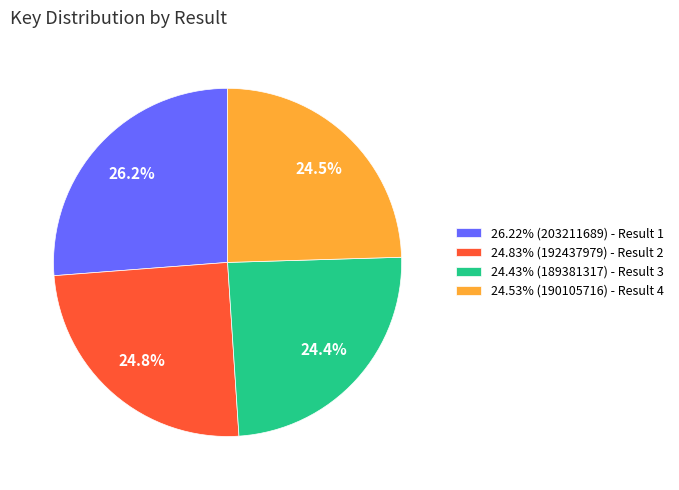

What portion of the pie excludes 26.22% (203211689) - Result 1?

73.8%